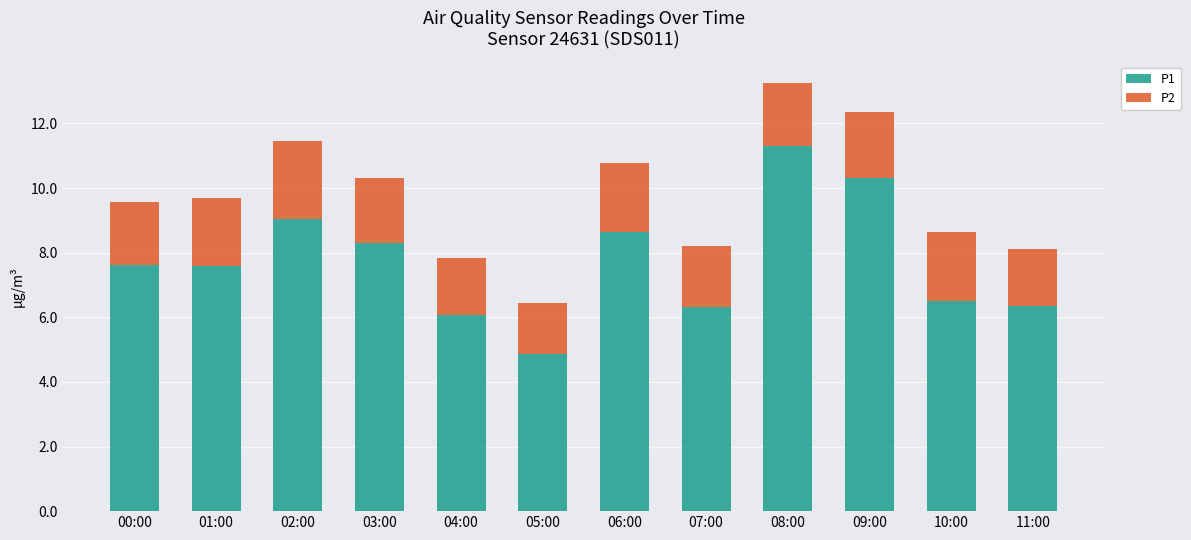

Which category has the lowest value in the P1 series?

05:00